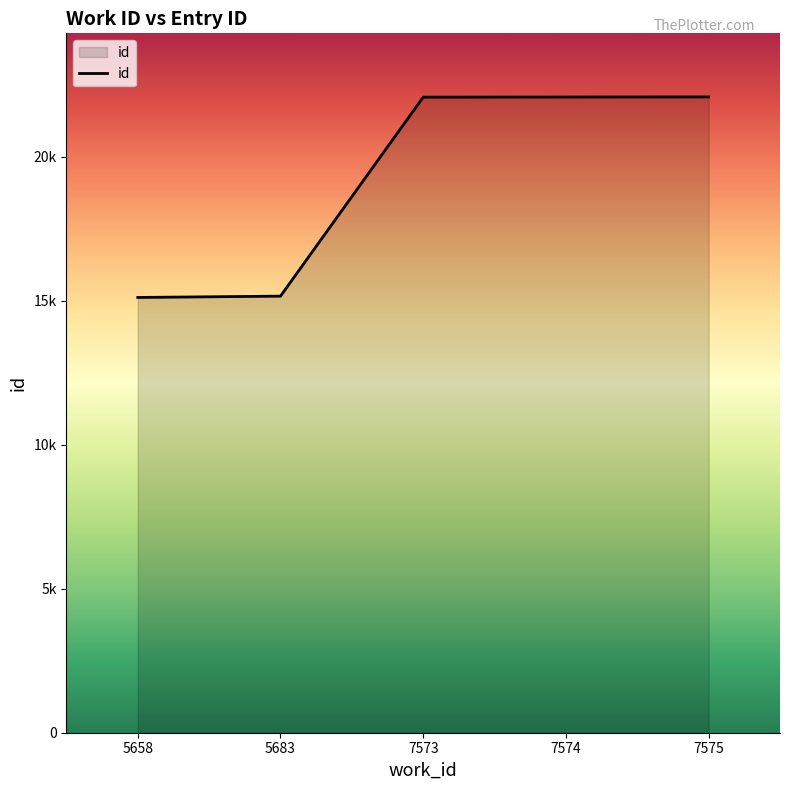

Is this an area chart (filled region under the line)?

Yes